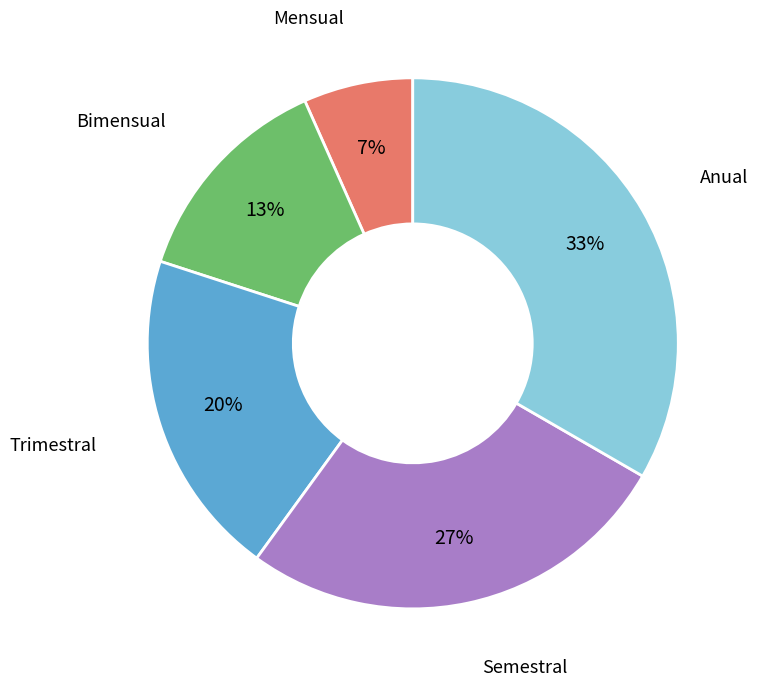

To the nearest percent, what is the combined percentage of Trimestral and Semestral?

47%